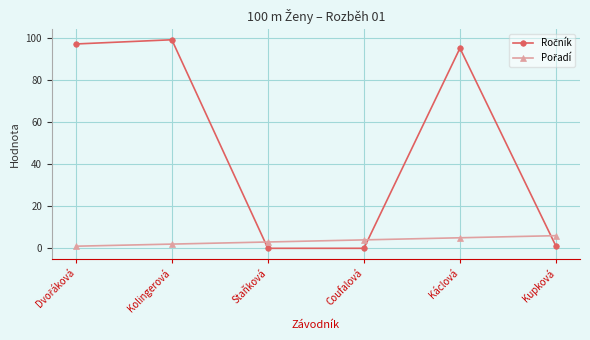

How many distinct data groups are displayed?

2